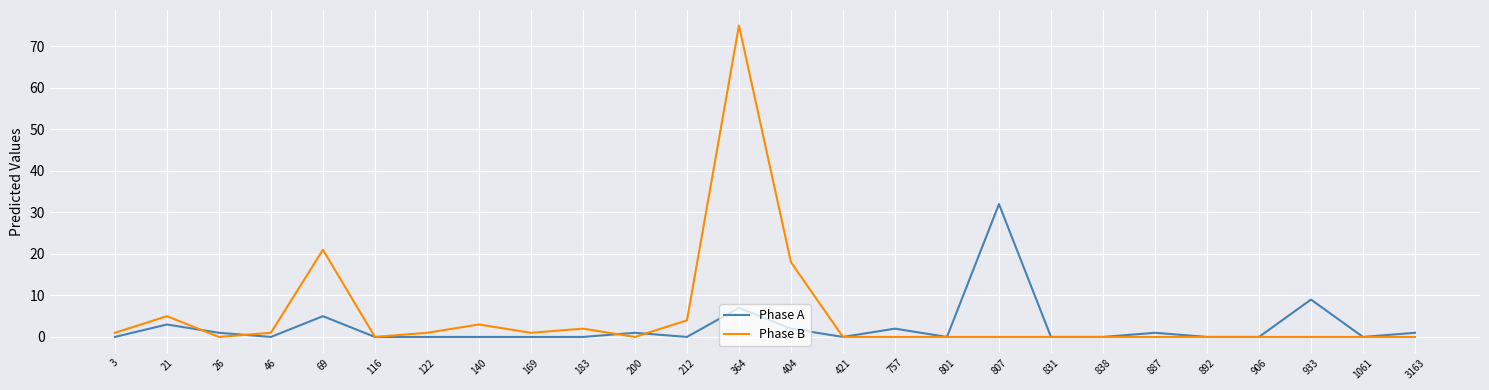

True or false: Phase B has a value of -27 at 3163.

False